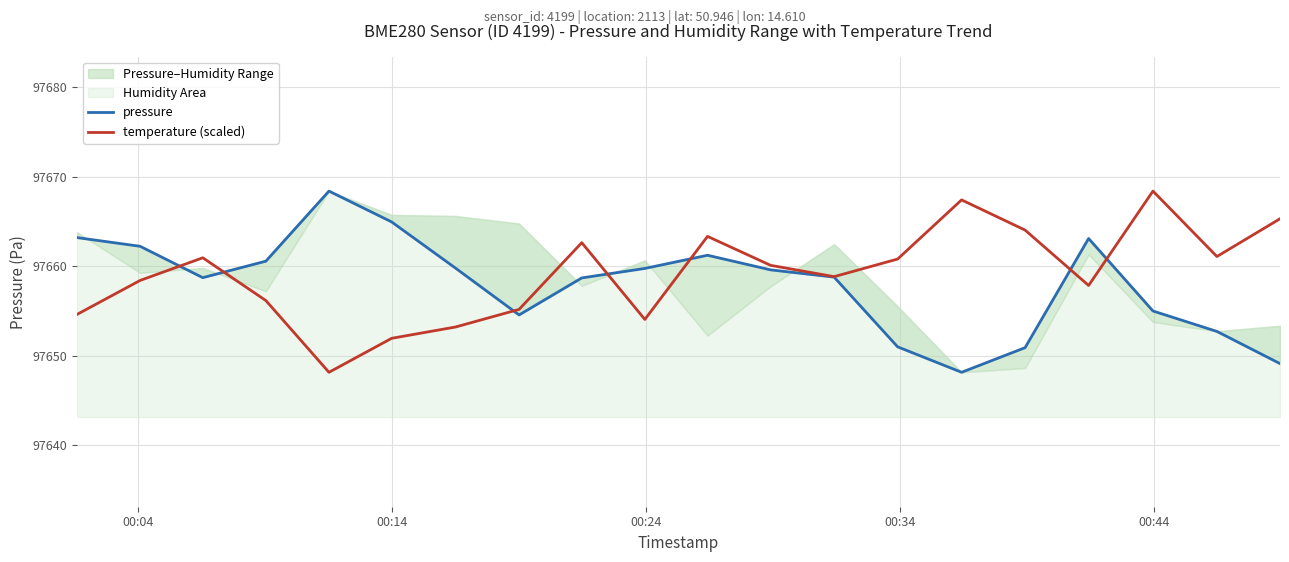

What is the lowest value of the temperature (scaled) series?

97648.2